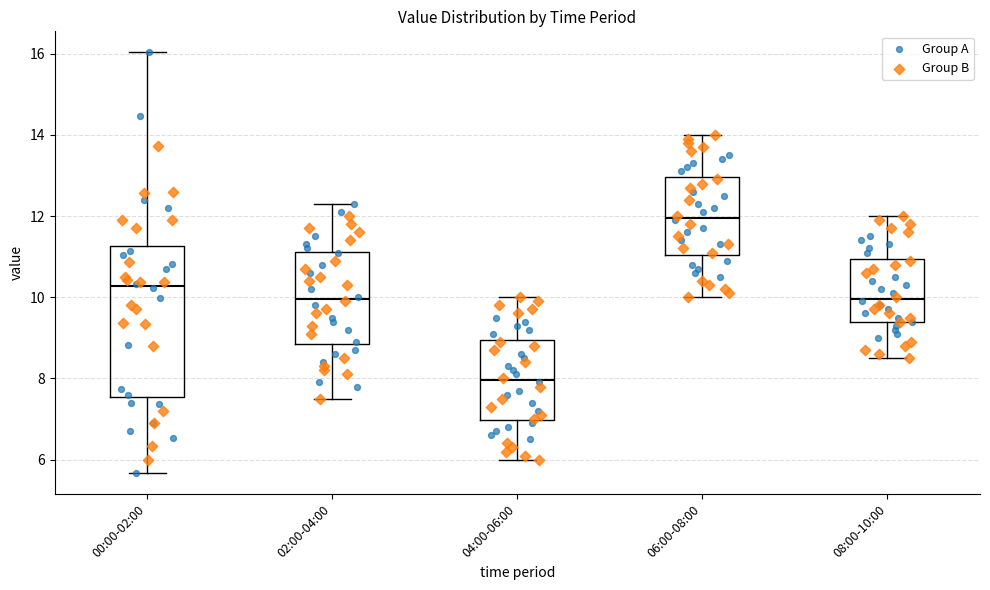

Reading left to right, read every box against the y-axis: the position of its median line, the range the box covers, and the ends of its whiskers. The values are not printed on the chart, so give them approximately, as read against the axis.

00:00-02:00: median 10.2, box 7.6 to 11.2, whiskers 5.6 to 16.0
02:00-04:00: median 10.0, box 8.8 to 11.2, whiskers 7.6 to 12.4
04:00-06:00: median 8.0, box 7.0 to 9.0, whiskers 6.0 to 10.0
06:00-08:00: median 12.0, box 11.0 to 13.0, whiskers 10.0 to 14.0
08:00-10:00: median 10.0, box 9.4 to 11.0, whiskers 8.6 to 12.0